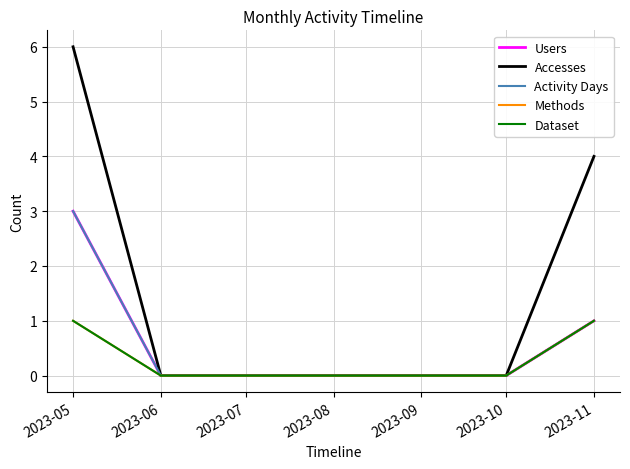

At which label does Activity Days reach its minimum?

2023-06